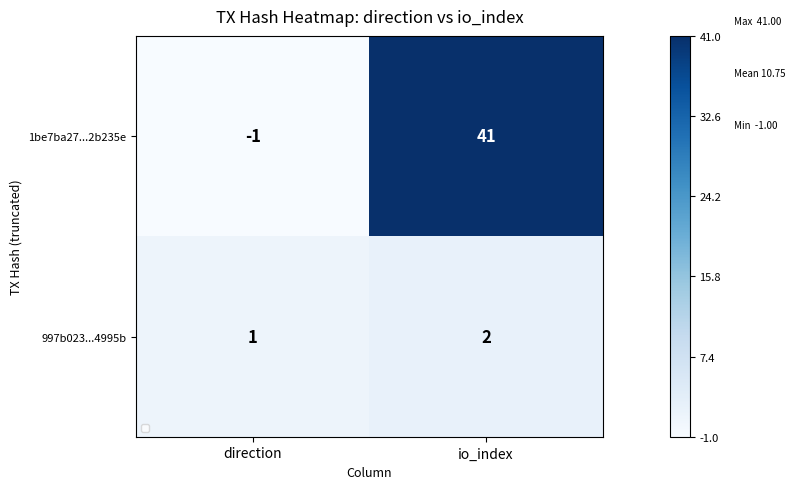

What is the difference between the highest and lowest values at direction?

2